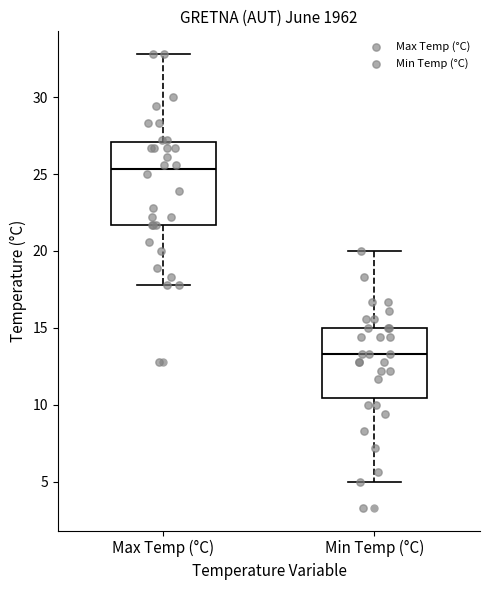

Which box's median line is the lowest?

Min Temp (°C)